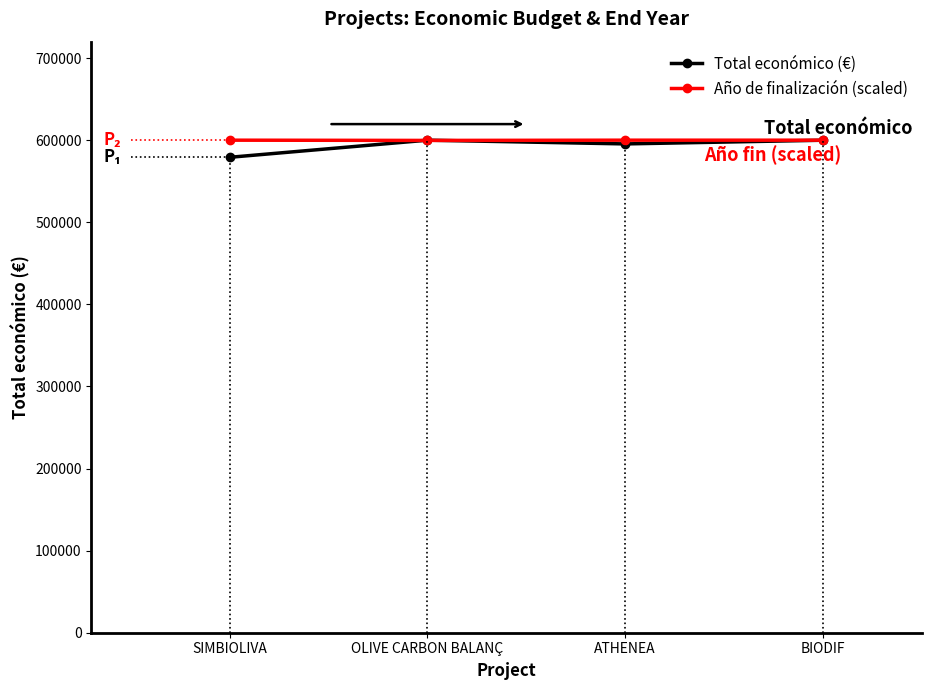

What is the label of the 1st point from the left?

SIMBIOLIVA